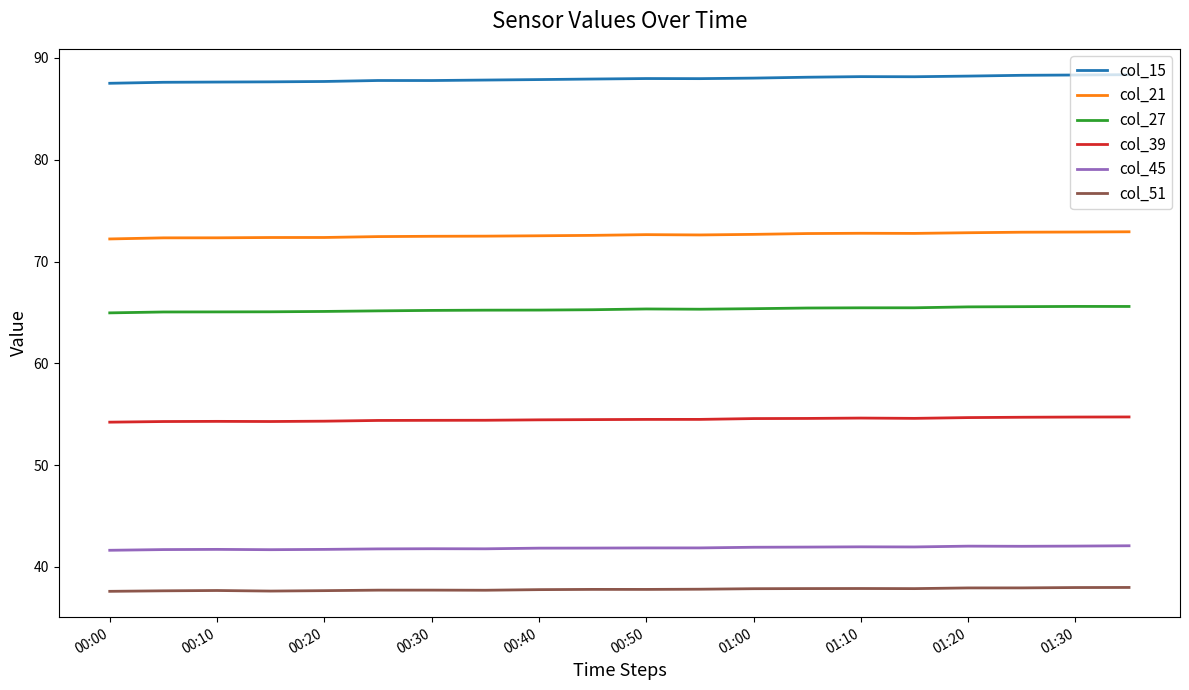

List the series in order of their peak value, lowest first.

col_51, col_45, col_39, col_27, col_21, col_15